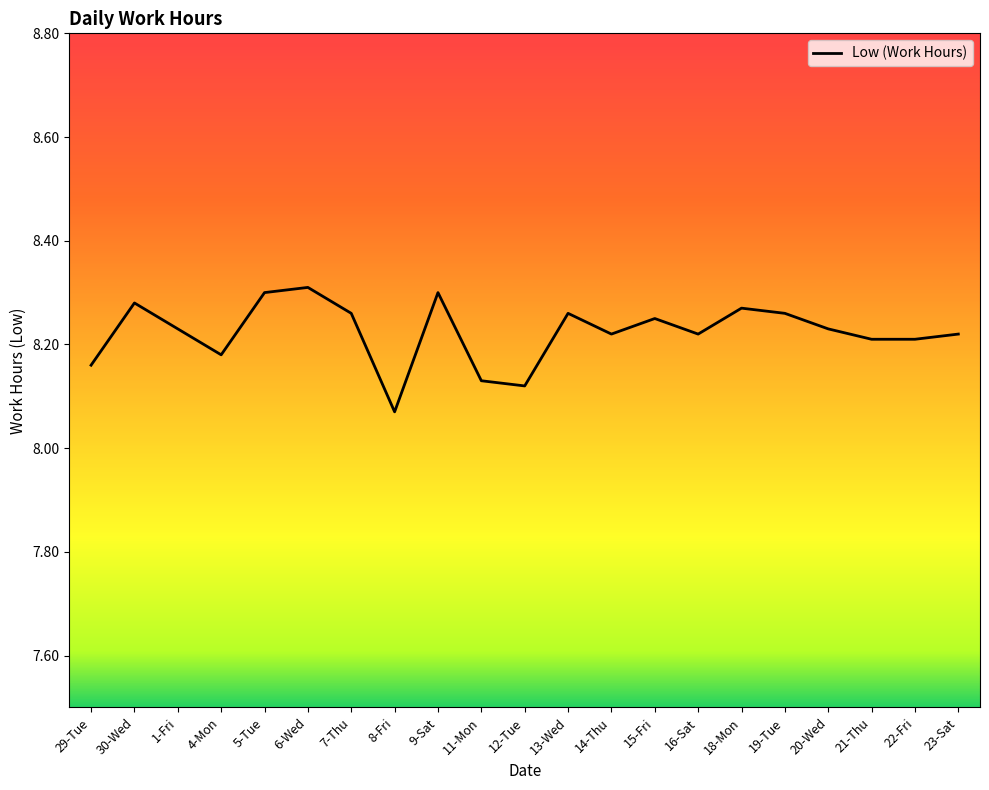

What position from the right is 7-Thu?

15